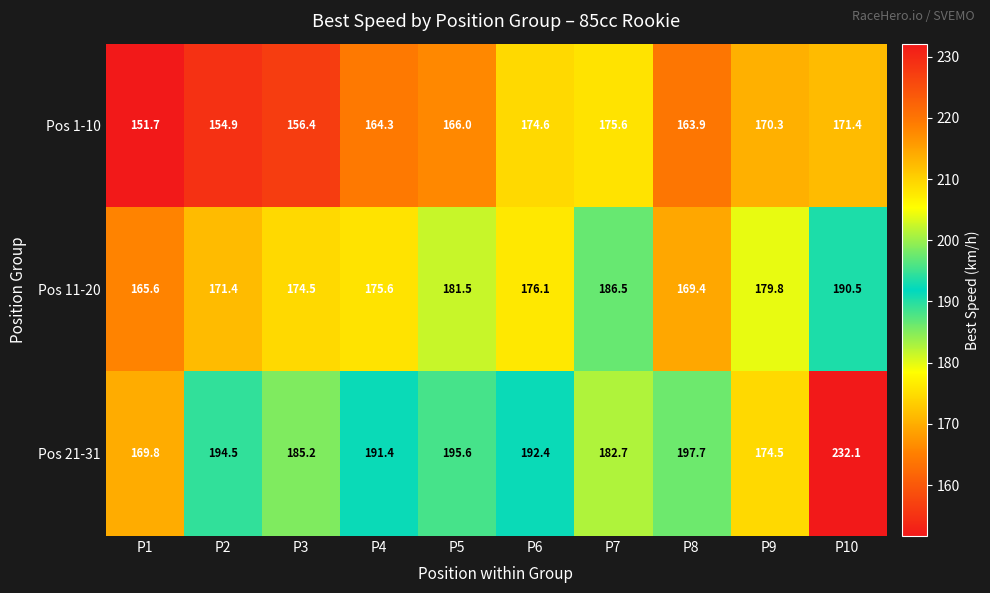

Which series has the largest total across all categories?

Pos 21-31